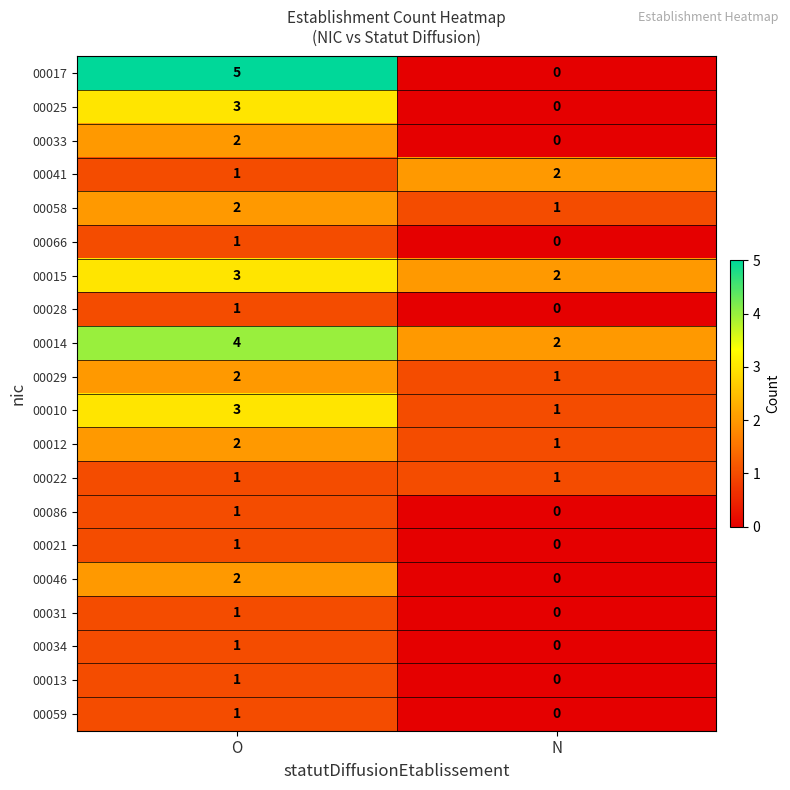

Which series has the largest total across all categories?

00014